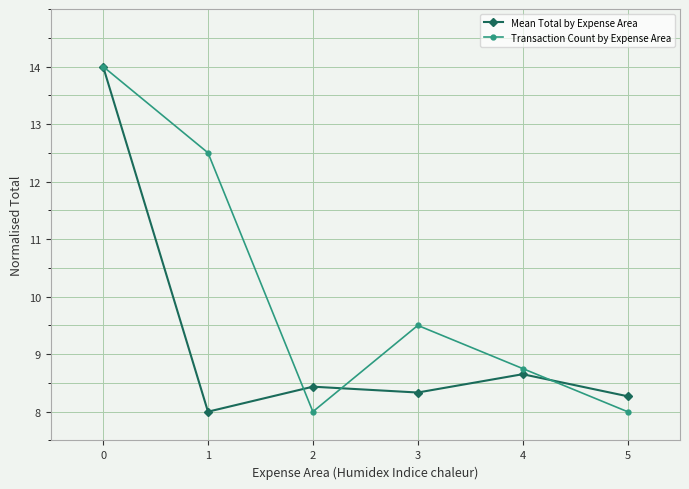

How many distinct data groups are displayed?

2